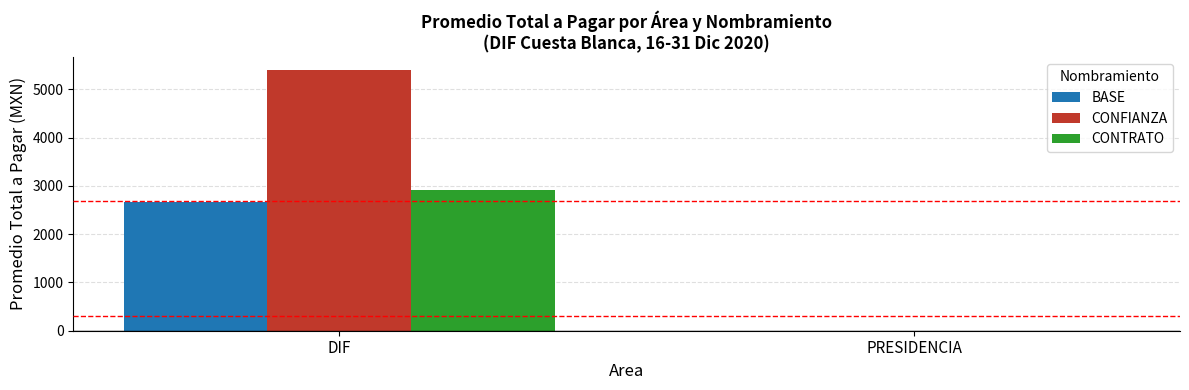

Which series has the widest spread of values?

CONFIANZA